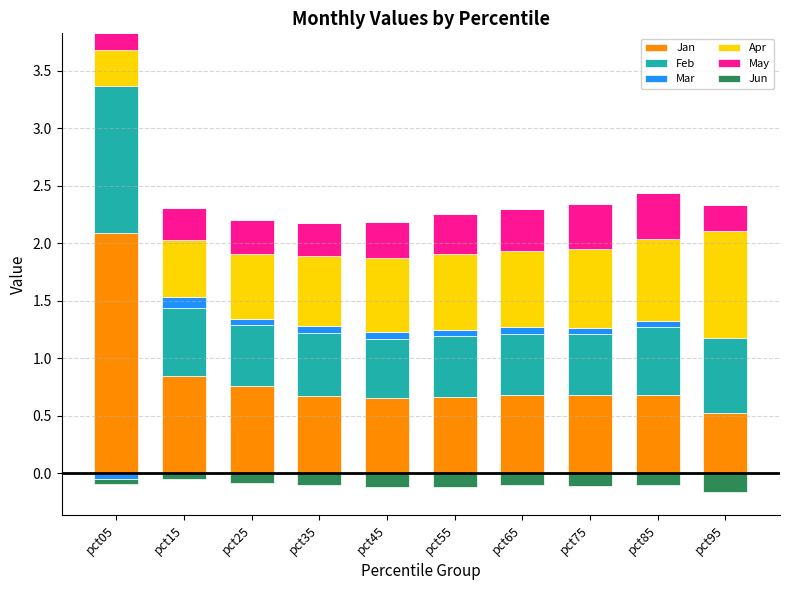

What is the sum of the Feb values at pct05 and pct25?

1.8